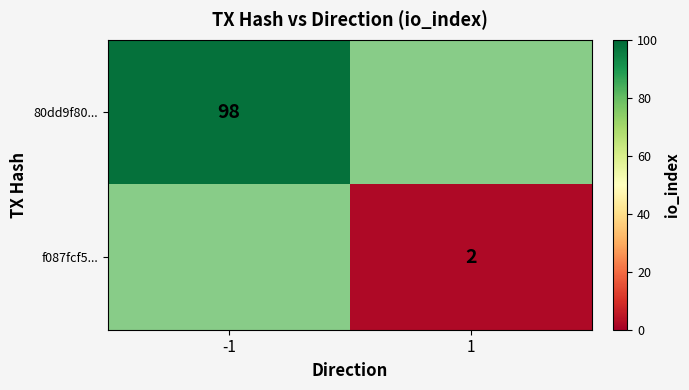

The value of 80dd9f80... at -1 is 170. True or false?

False